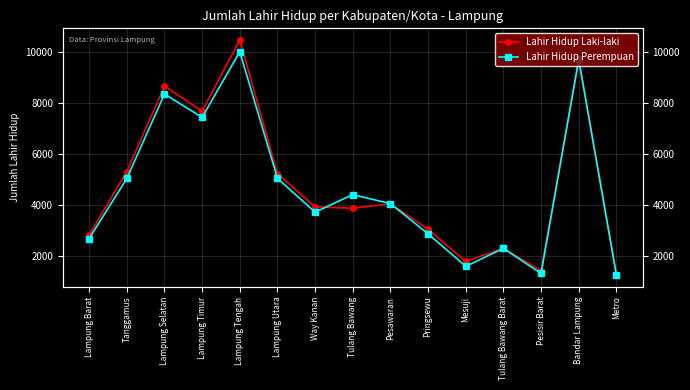

What are all the series names shown in the legend?

Lahir Hidup Laki-laki, Lahir Hidup Perempuan